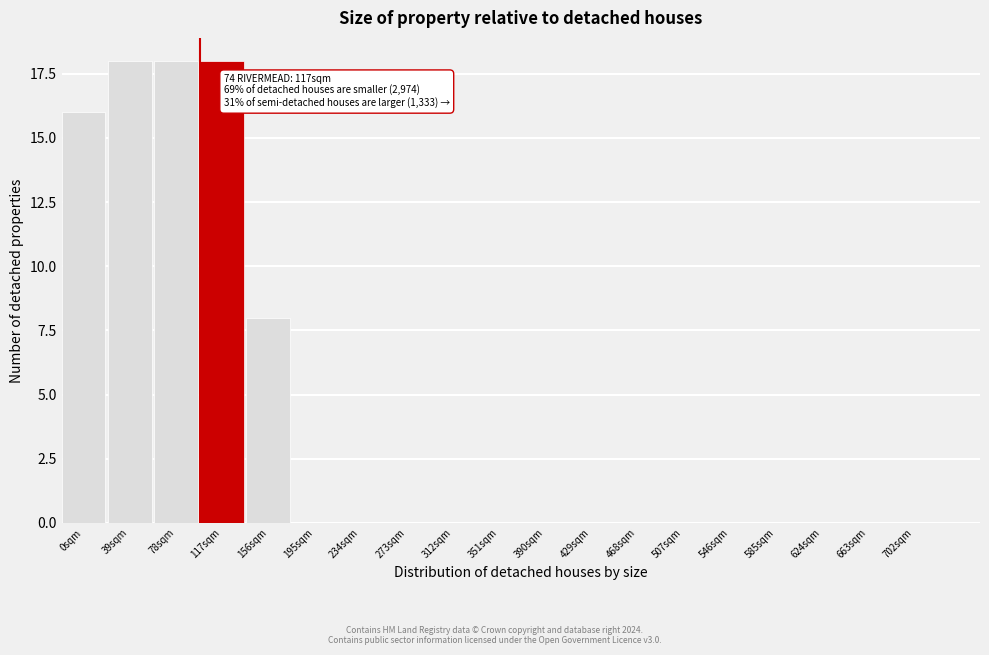

Reading left to right, transcribe all the data shown in this chart.

0sqm=16	39sqm=18	78sqm=18	117sqm=18	156sqm=8	195sqm=0	234sqm=0	273sqm=0	312sqm=0	351sqm=0	390sqm=0	429sqm=0	468sqm=0	507sqm=0	546sqm=0	585sqm=0	624sqm=0	663sqm=0	702sqm=0